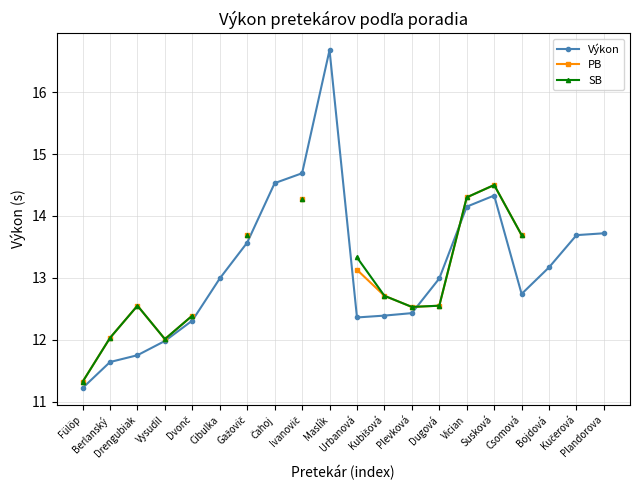

How many categories are shown in the chart?

20